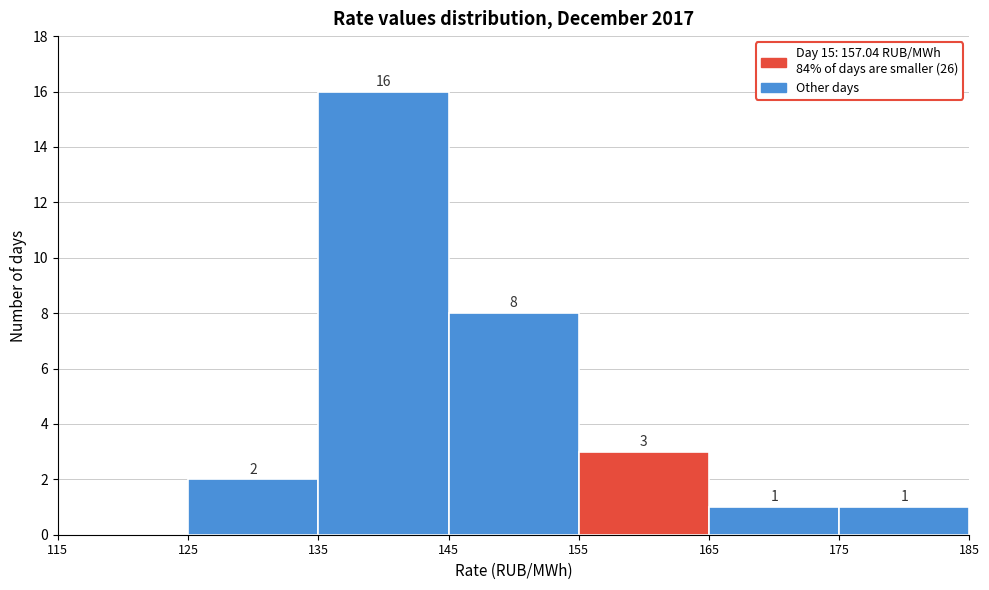

Over which range of the x-axis is the bar tallest?

135 to 145